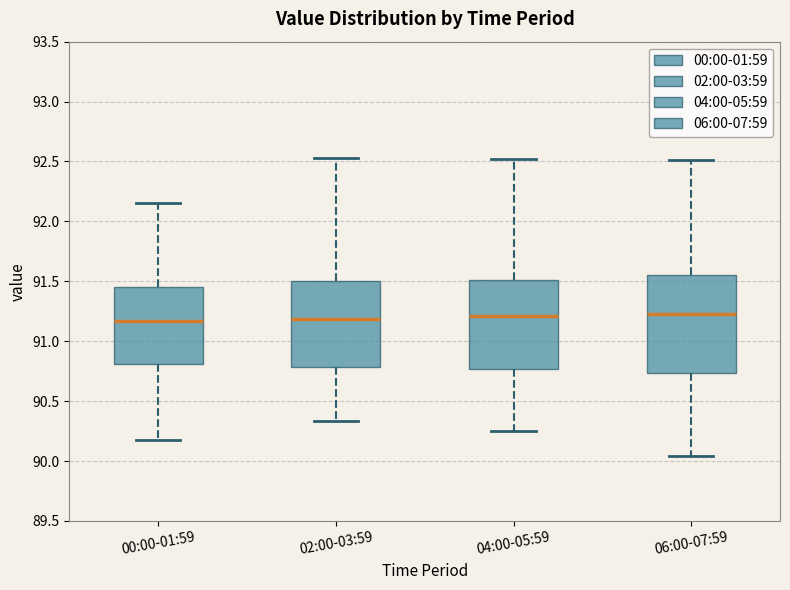

Where is the upper edge of the box for 02:00-03:59 on the y-axis? The values are not printed on the chart, so give them approximately, as read against the axis.

91.50